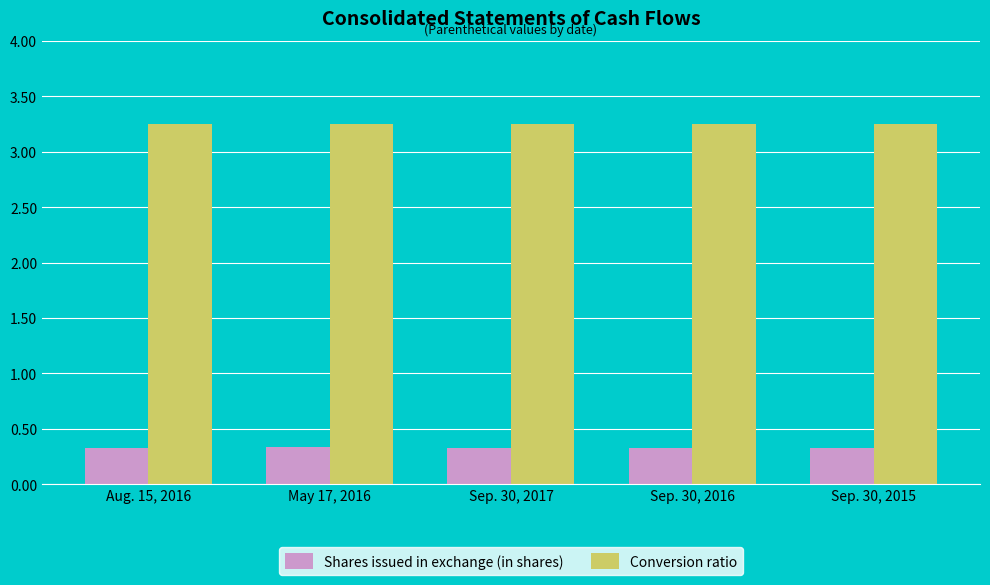

What is the maximum value for Shares issued in exchange (in shares)?

0.3